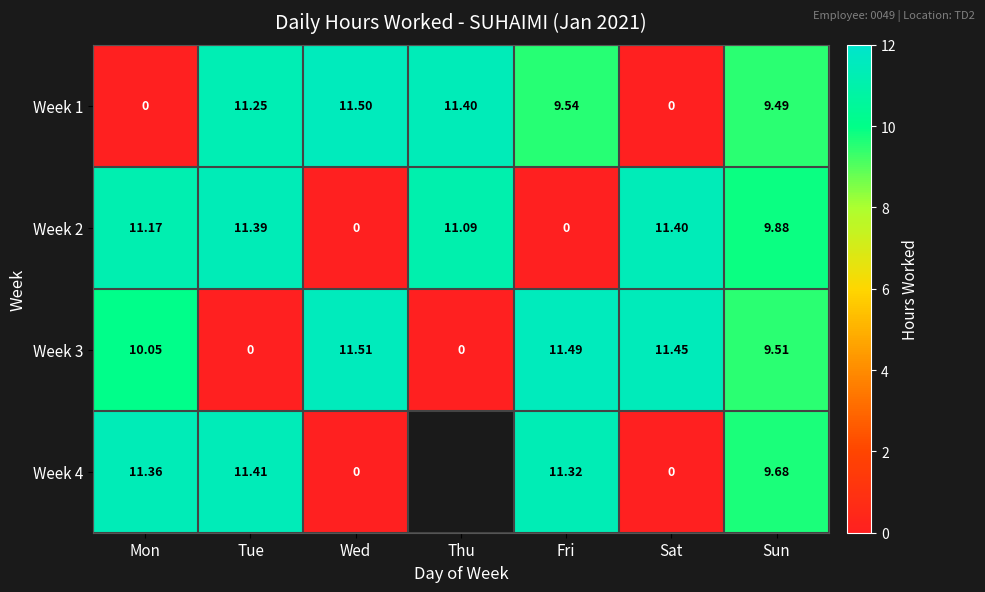

Is it true that Week 1 equals 9.5 at Sun?

True